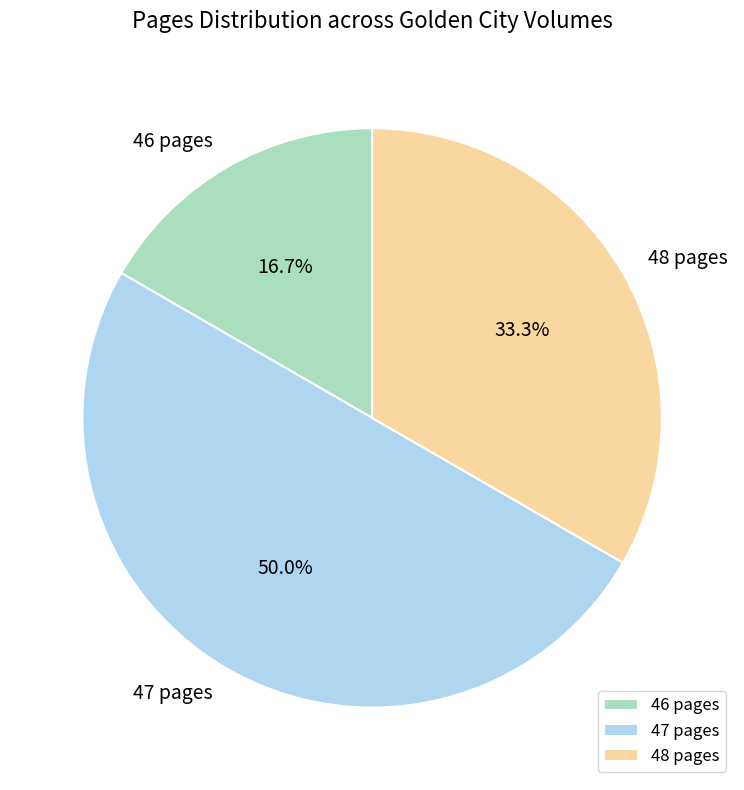

What percentage do 46 pages and 47 pages together represent?

66.7%